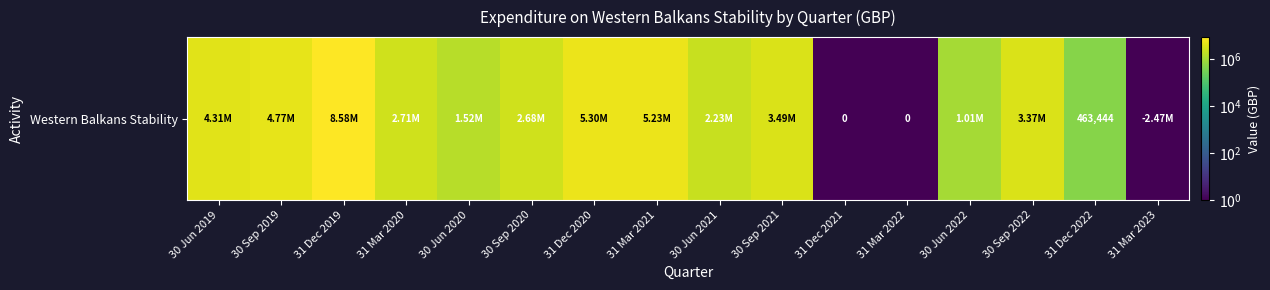

Rank the categories by value from lowest to highest.

31 Dec 2021, 31 Mar 2022, 31 Mar 2023, 31 Dec 2022, 30 Jun 2022, 30 Jun 2020, 30 Jun 2021, 30 Sep 2020, 31 Mar 2020, 30 Sep 2022, 30 Sep 2021, 30 Jun 2019, 30 Sep 2019, 31 Mar 2021, 31 Dec 2020, 31 Dec 2019